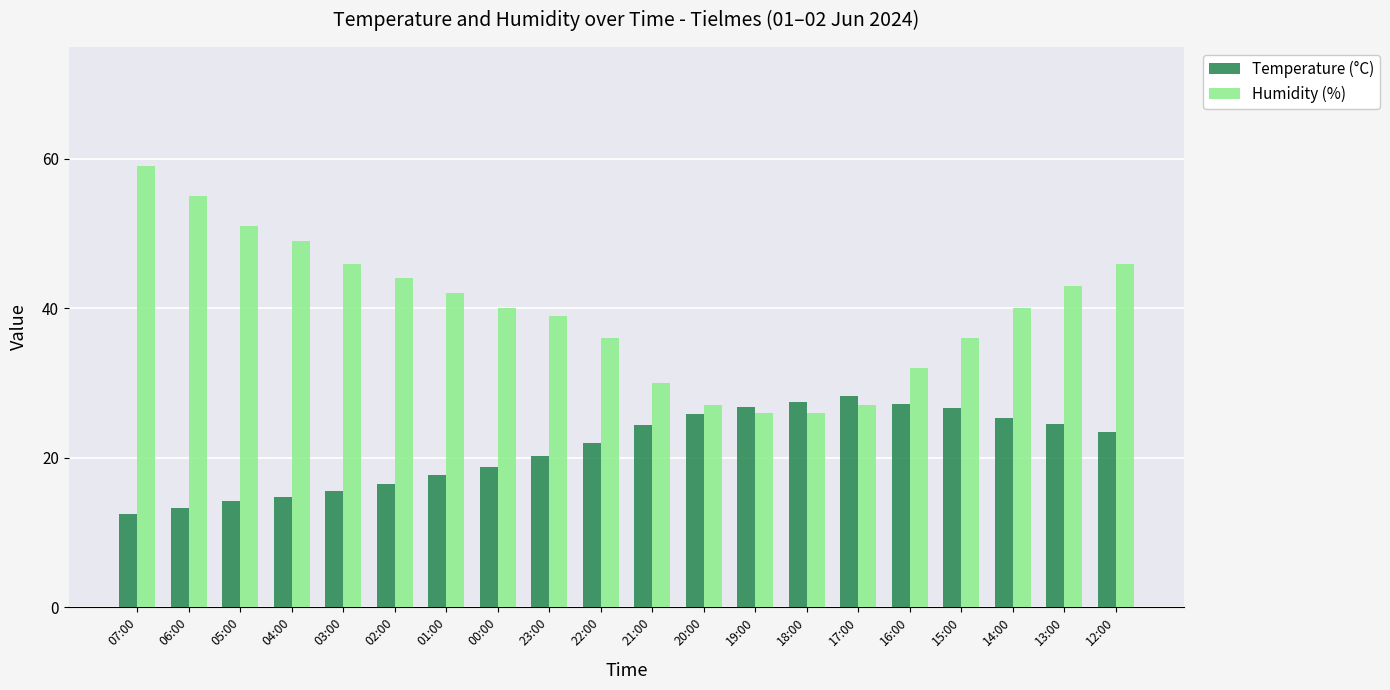

How many bars are there in total?

40